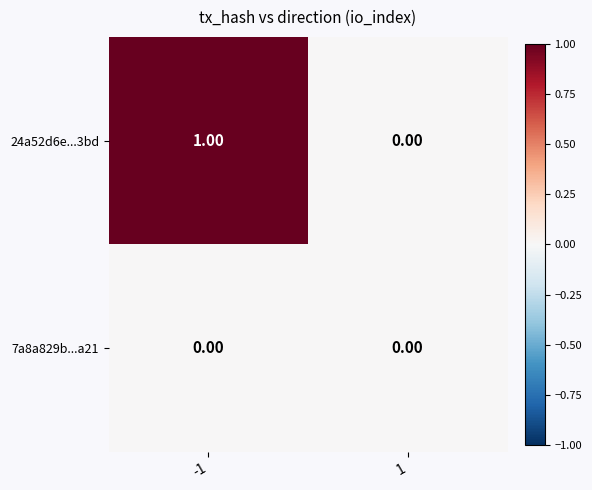

Which series has the largest range (max minus min)?

24a52d6e...3bd